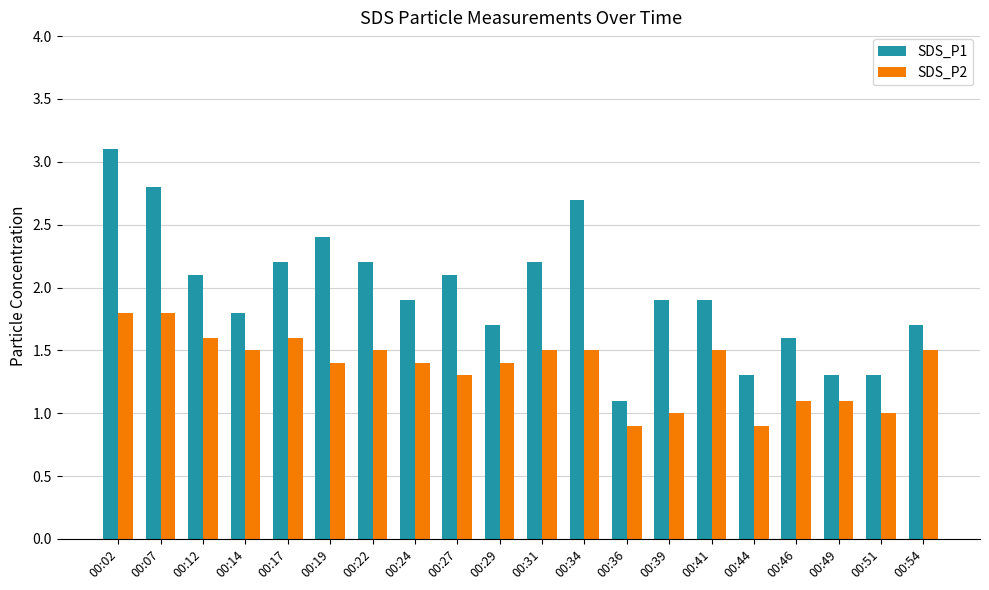

Reading left to right, what are all the values shown in this chart?

SDS_P1: 00:02=3.1	00:07=2.8	00:12=2.1	00:14=1.8	00:17=2.2	00:19=2.4	00:22=2.2	00:24=1.9	00:27=2.1	00:29=1.7	00:31=2.2	00:34=2.7	00:36=1.1	00:39=1.9	00:41=1.9	00:44=1.3	00:46=1.6	00:49=1.3	00:51=1.3	00:54=1.7
SDS_P2: 00:02=1.8	00:07=1.8	00:12=1.6	00:14=1.5	00:17=1.6	00:19=1.4	00:22=1.5	00:24=1.4	00:27=1.3	00:29=1.4	00:31=1.5	00:34=1.5	00:36=0.9	00:39=1.0	00:41=1.5	00:44=0.9	00:46=1.1	00:49=1.1	00:51=1.0	00:54=1.5